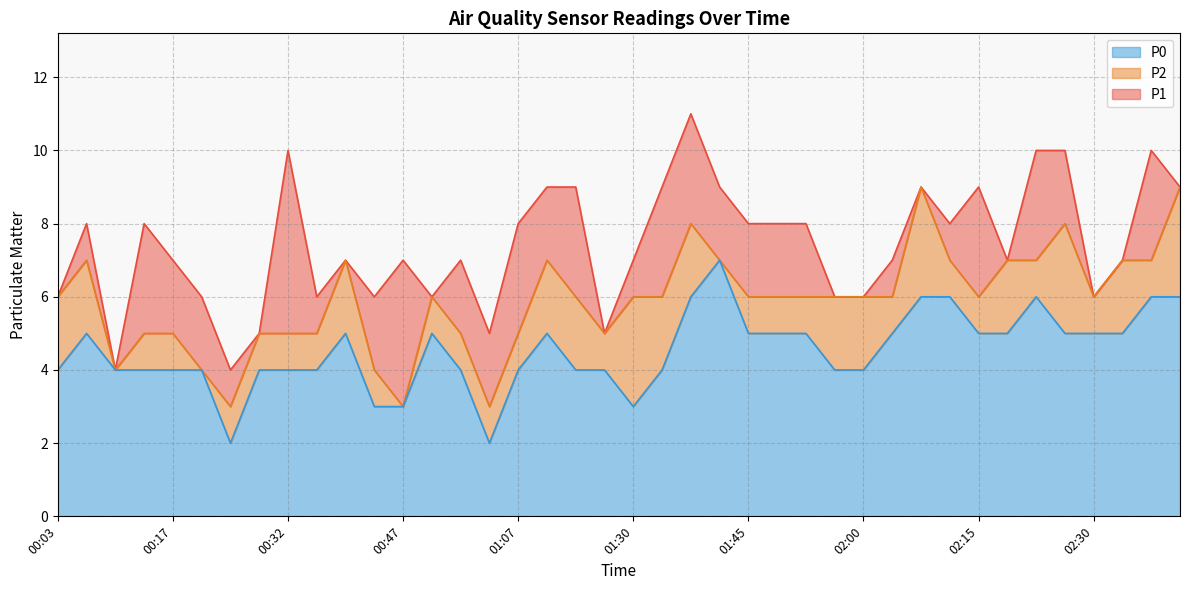

True or false: P0 has a value of 4 at 00:10.

True